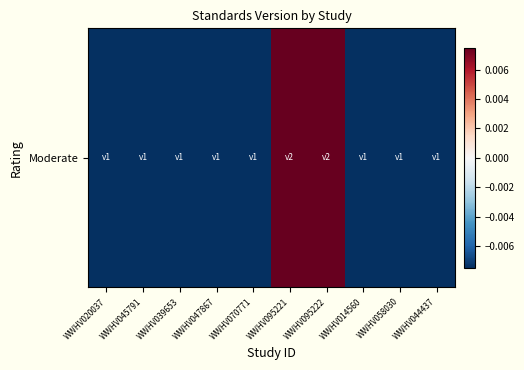

Count the number of values greater than 0.

2